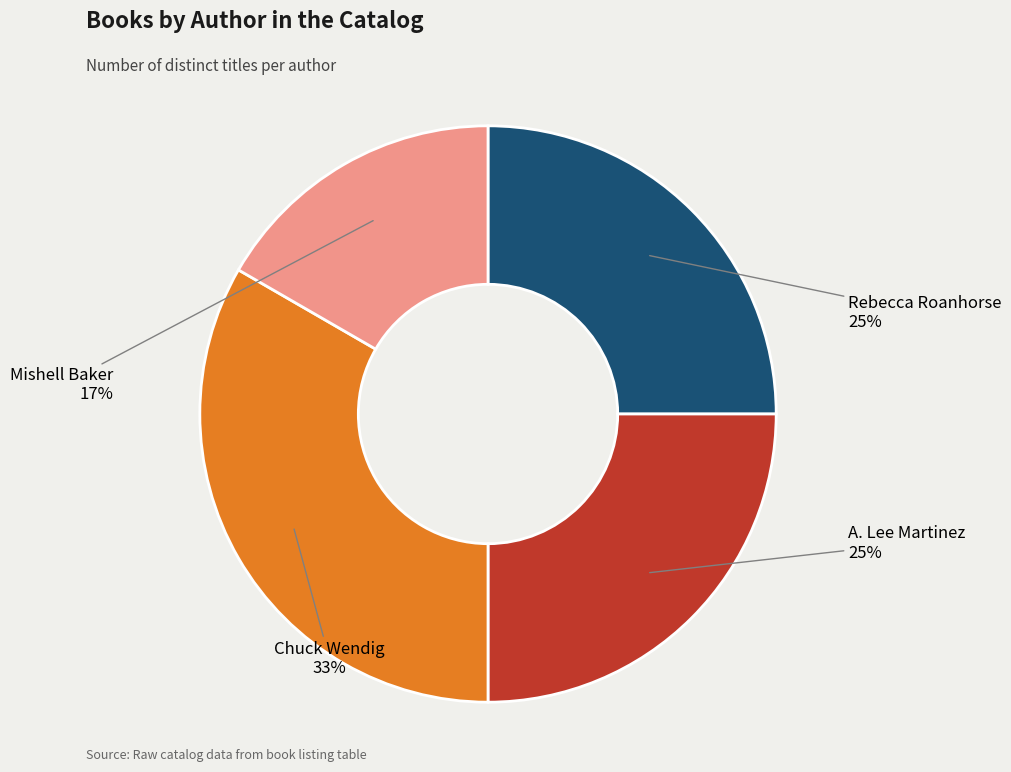

Is there a majority slice in this chart?

No